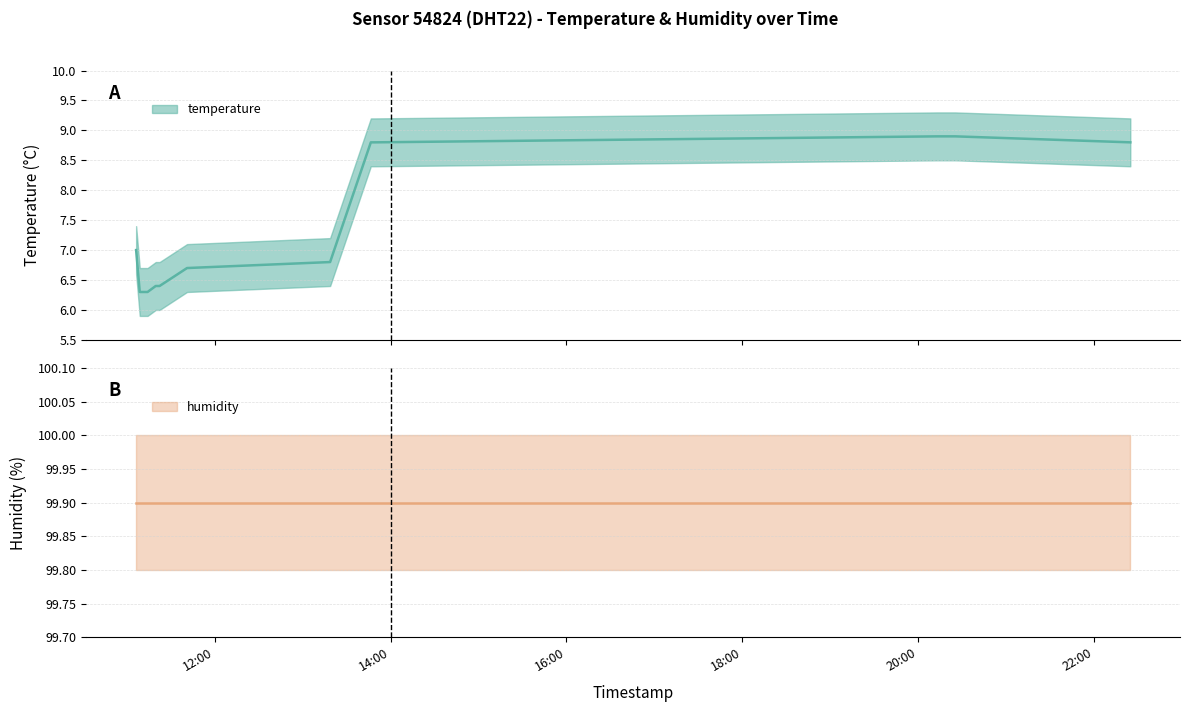

At which category does the chart reach its minimum across all series?

2023-03-16T11:08:42